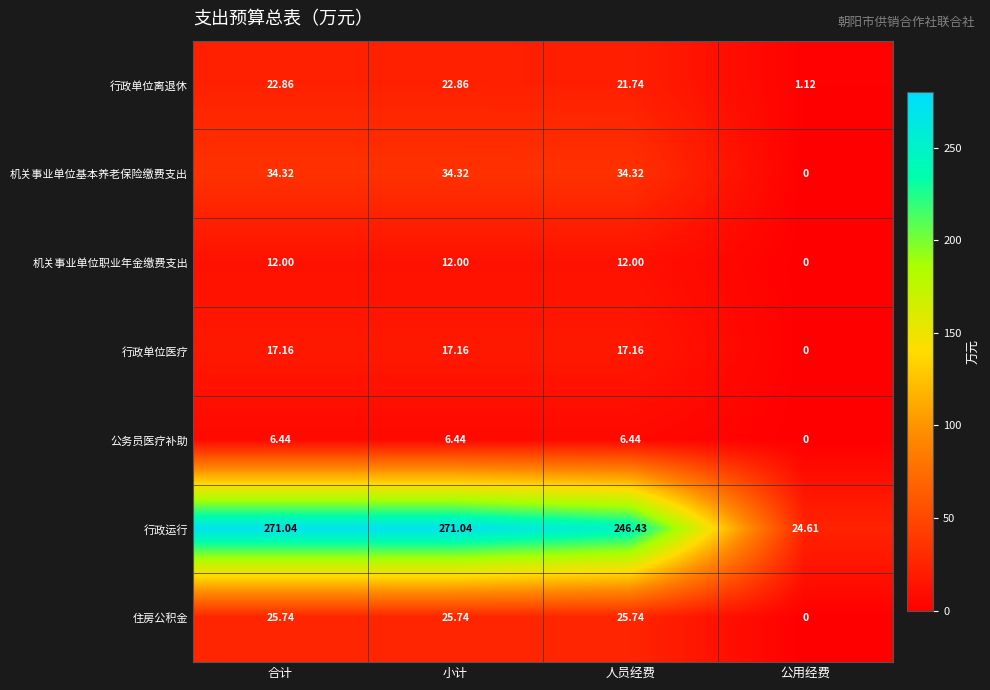

Rank the series by their maximum value, from lowest to highest.

公务员医疗补助, 机关事业单位职业年金缴费支出, 行政单位医疗, 行政单位离退休, 住房公积金, 机关事业单位基本养老保险缴费支出, 行政运行